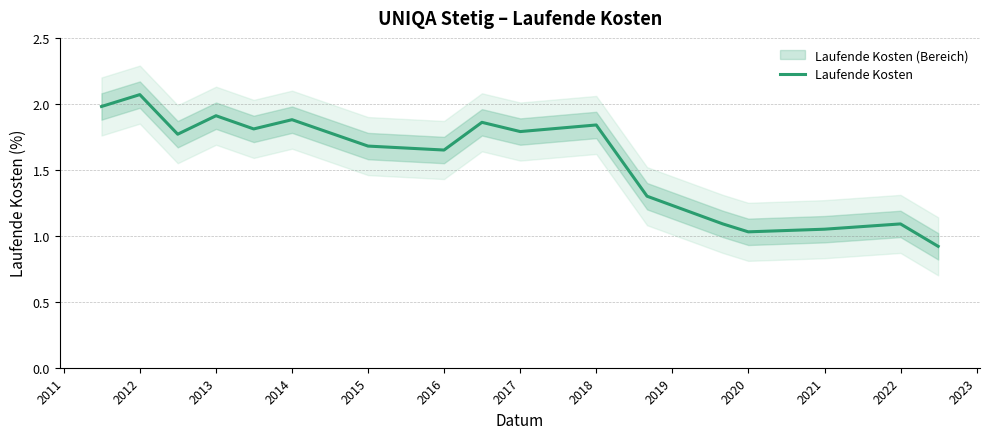

What is the lowest value of the Laufende Kosten series?

0.9